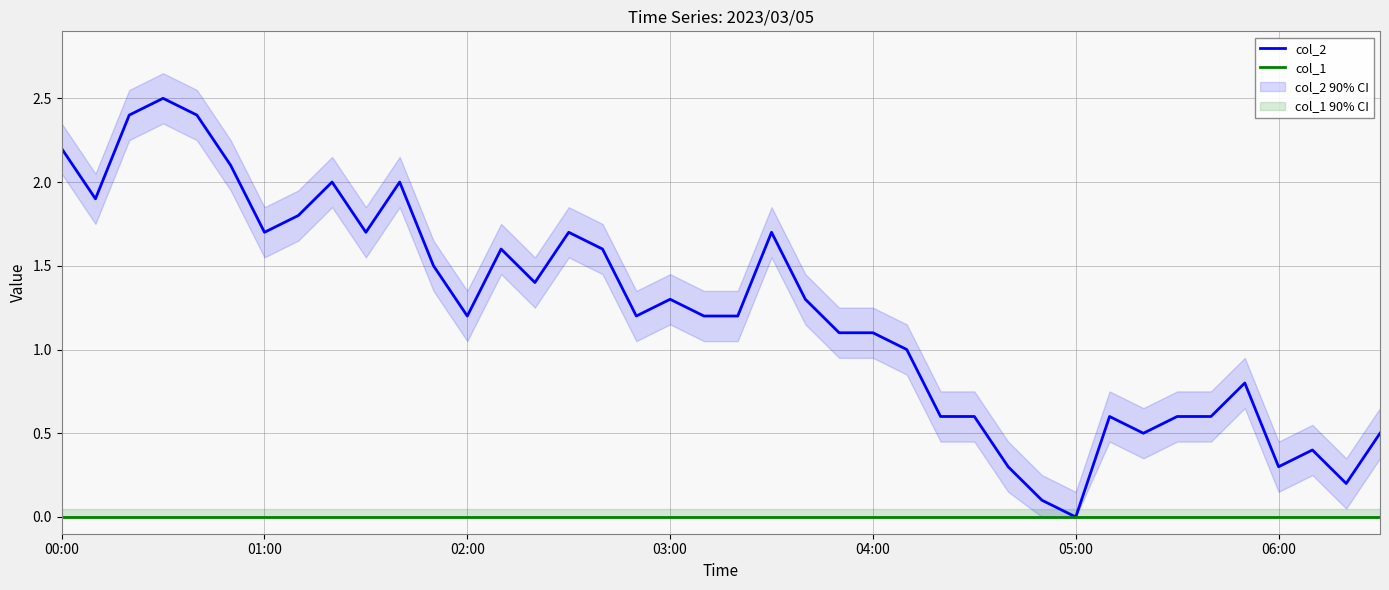

True or false: col_2 and col_1 intersect in this chart.

False